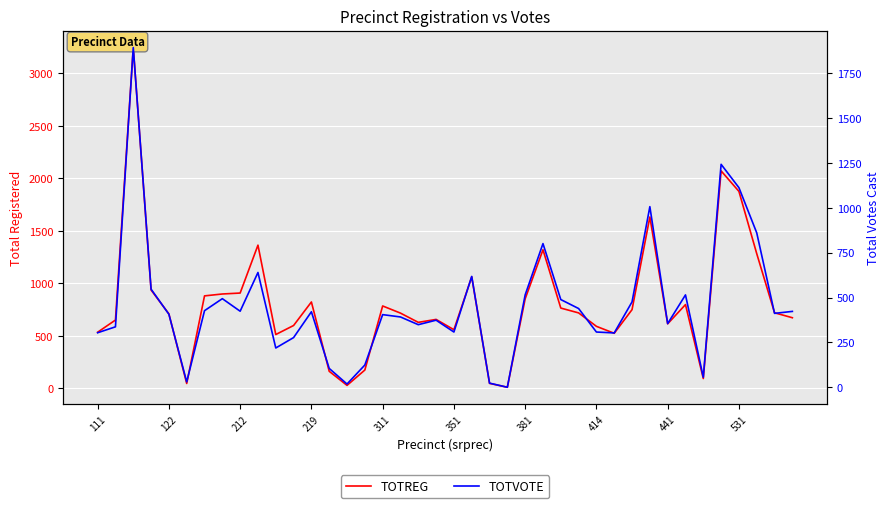

What is the value of the TOTREG point at the 27th from the left?

765